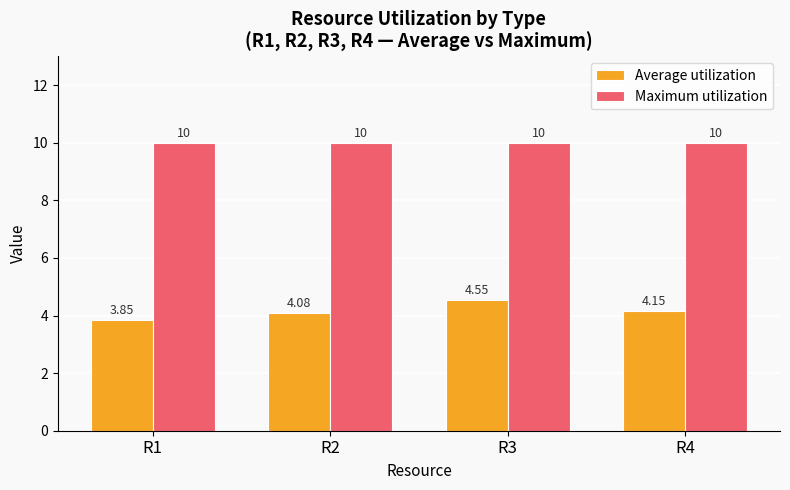

Which series has the largest range (max minus min)?

Average utilization